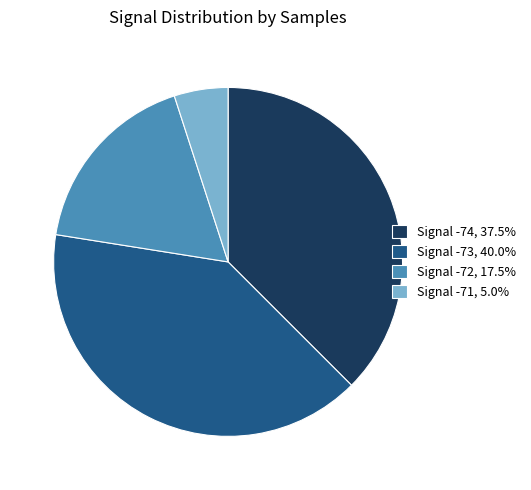

Is Signal -74, 37.5% the majority of the pie?

No